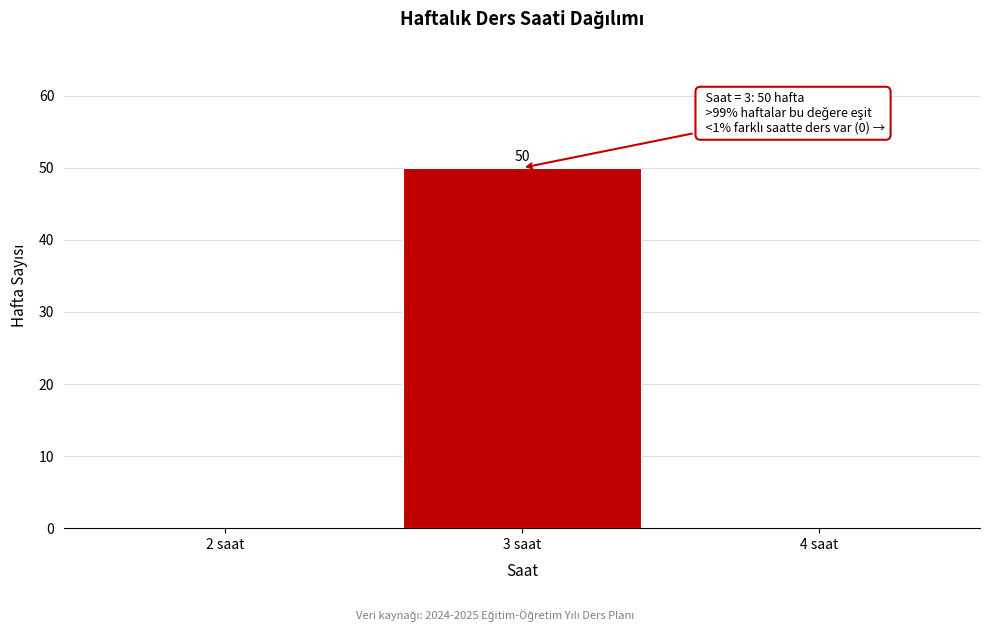

Which range on the x-axis has the tallest bar?

2.5 to 3.5